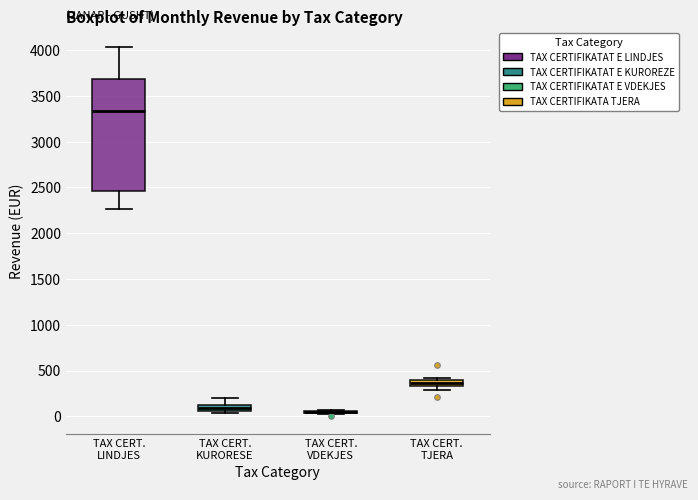

Which box is the tallest, from its lower edge to its upper edge?

TAX CERT. LINDJES